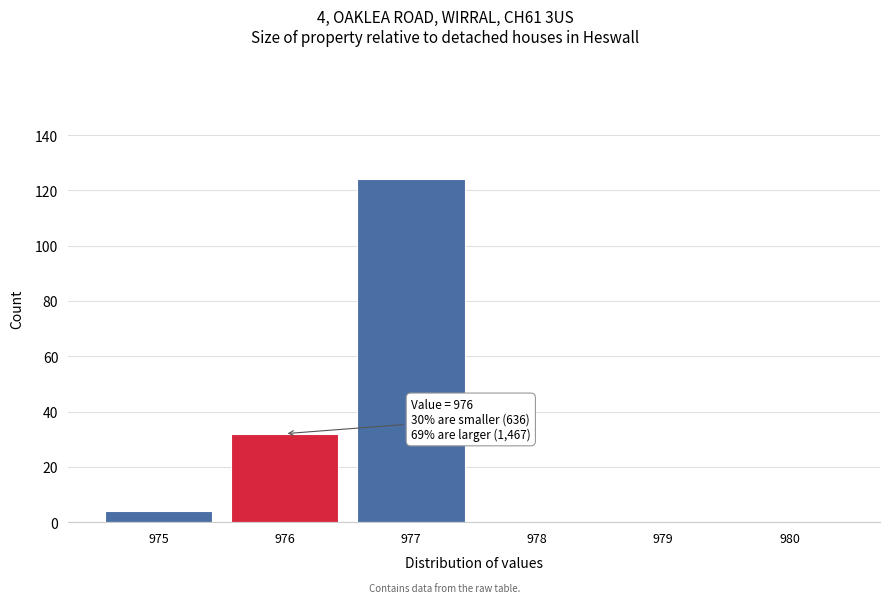

Reading left to right, extract all data points from this chart.

975=4	976=32	977=124	978=0	979=0	980=0